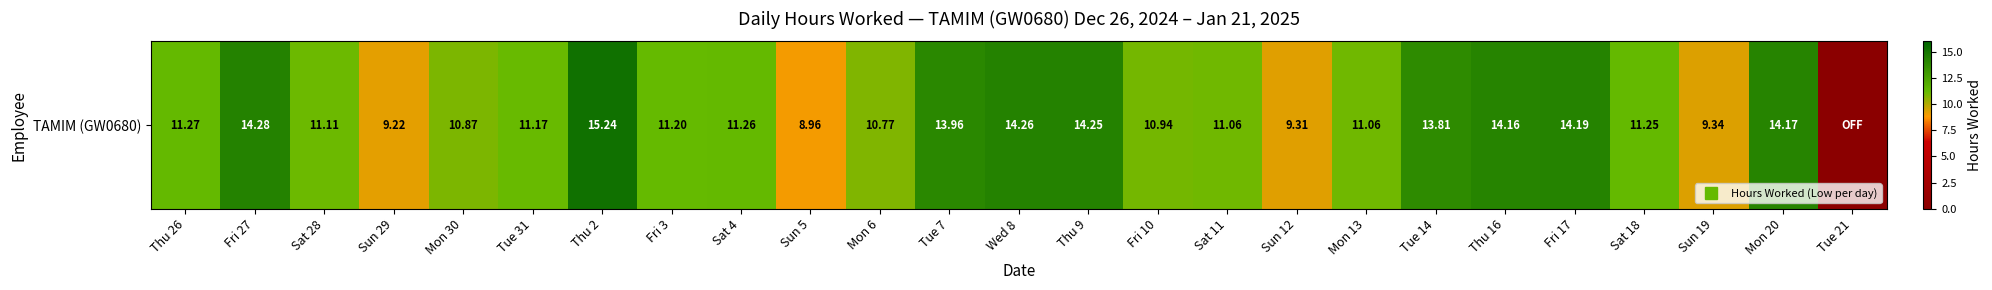

List the labels in order of value, smallest first.

Tue 21, Sun 5, Sun 29, Sun 12, Sun 19, Mon 6, Mon 30, Fri 10, Sat 11, Mon 13, Sat 28, Tue 31, Fri 3, Sat 18, Sat 4, Thu 26, Tue 14, Tue 7, Thu 16, Mon 20, Fri 17, Thu 9, Wed 8, Fri 27, Thu 2